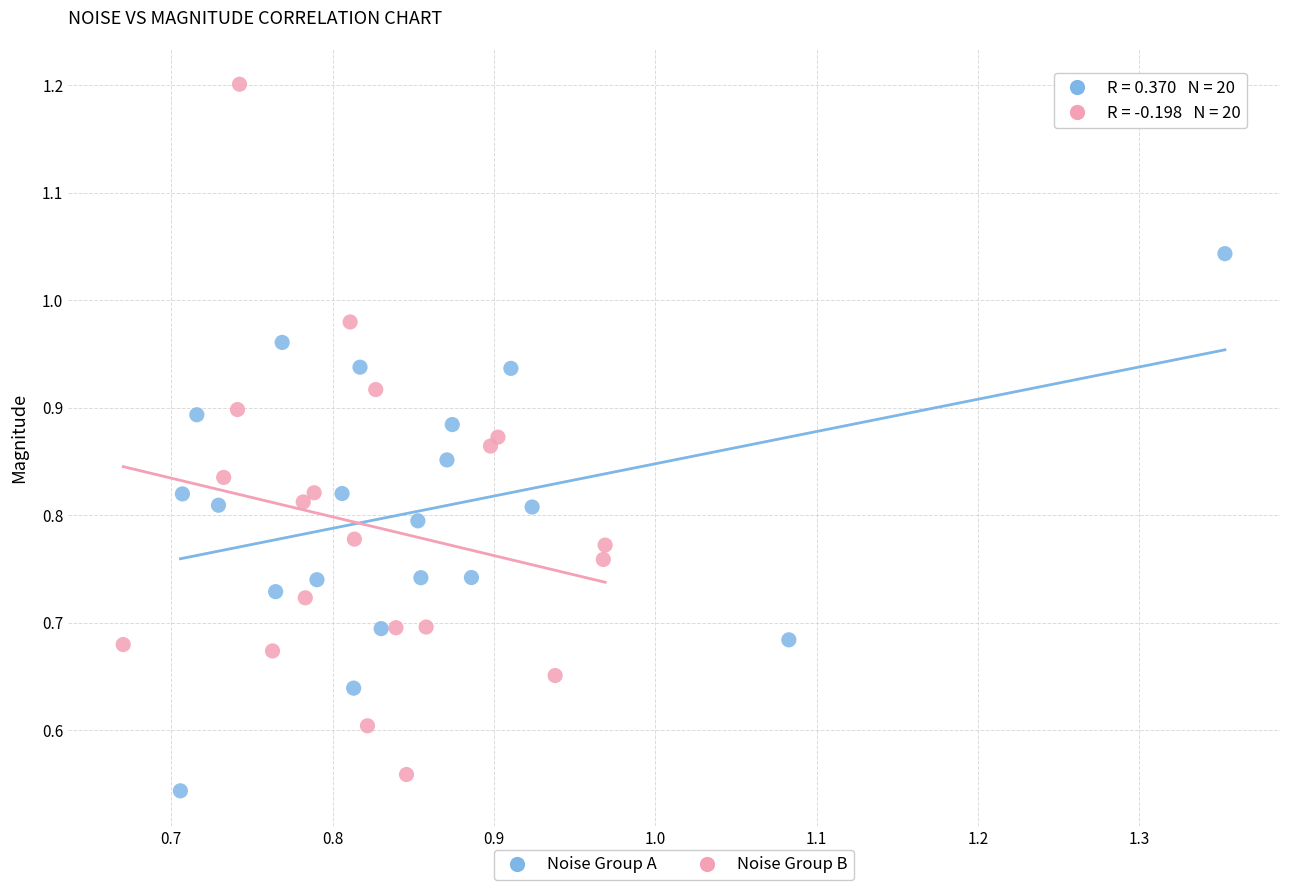

Which series contains the lowest Y value?

Noise Group A